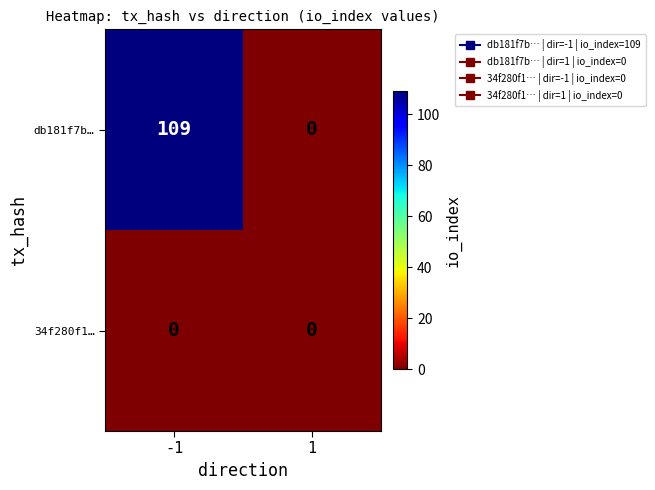

Is it true that 34f280f1… equals 0 at -1?

True